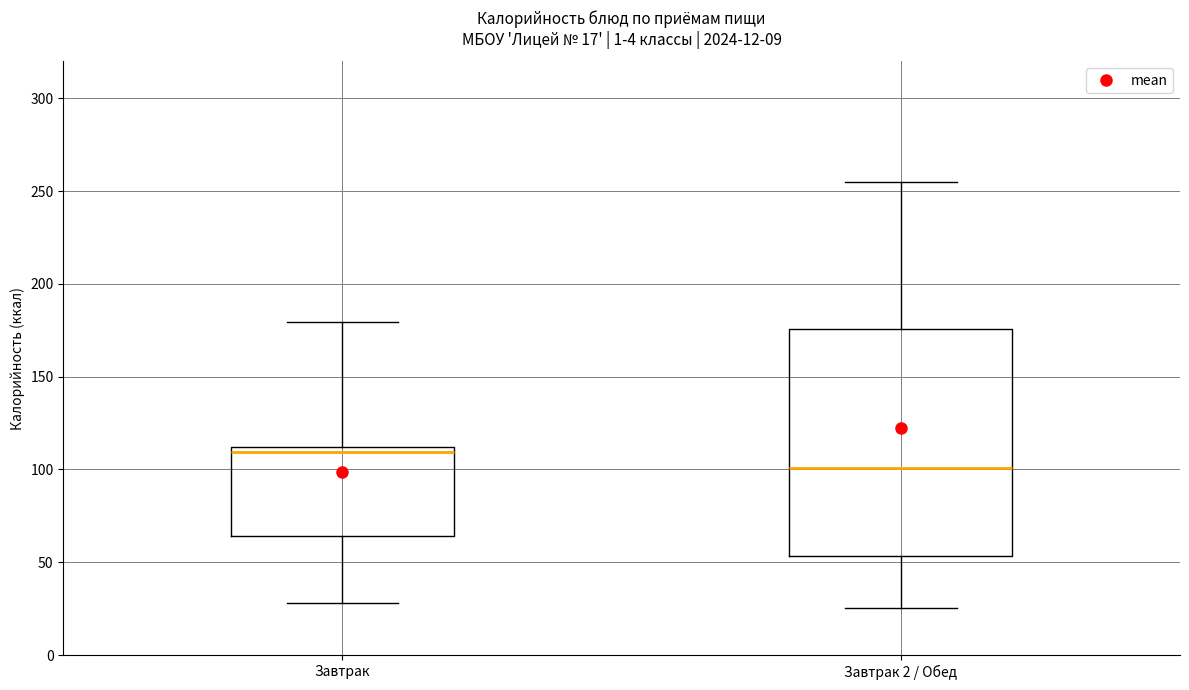

Comparing the boxes themselves (not the whiskers), which one is the tallest?

Завтрак 2 / Обед